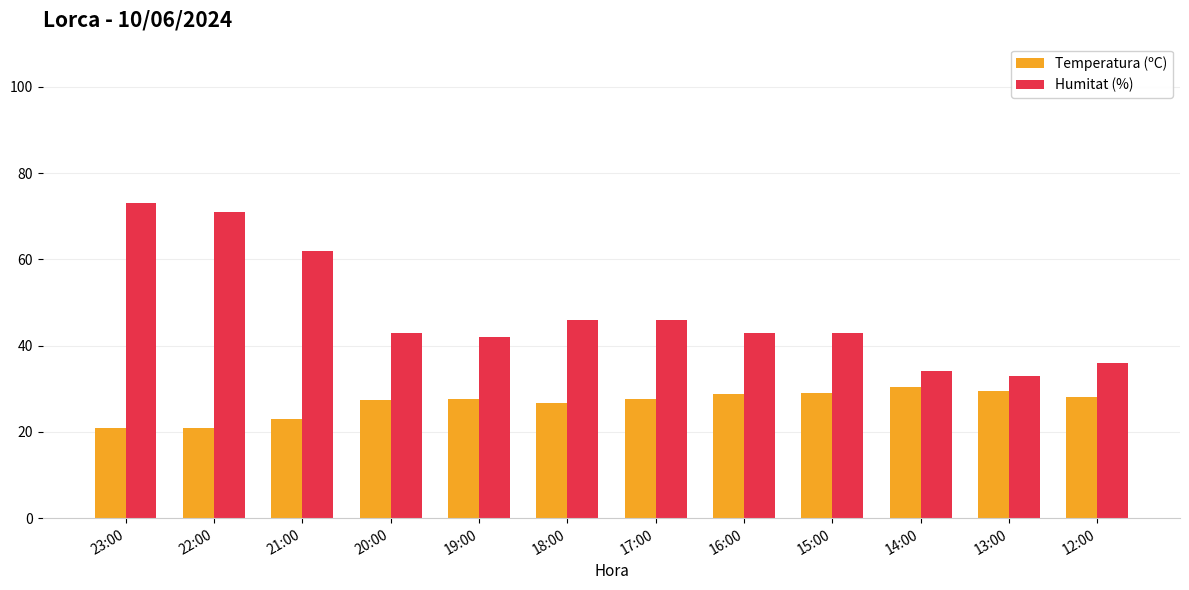

What is the sum of all Humitat (%) values?

572.0